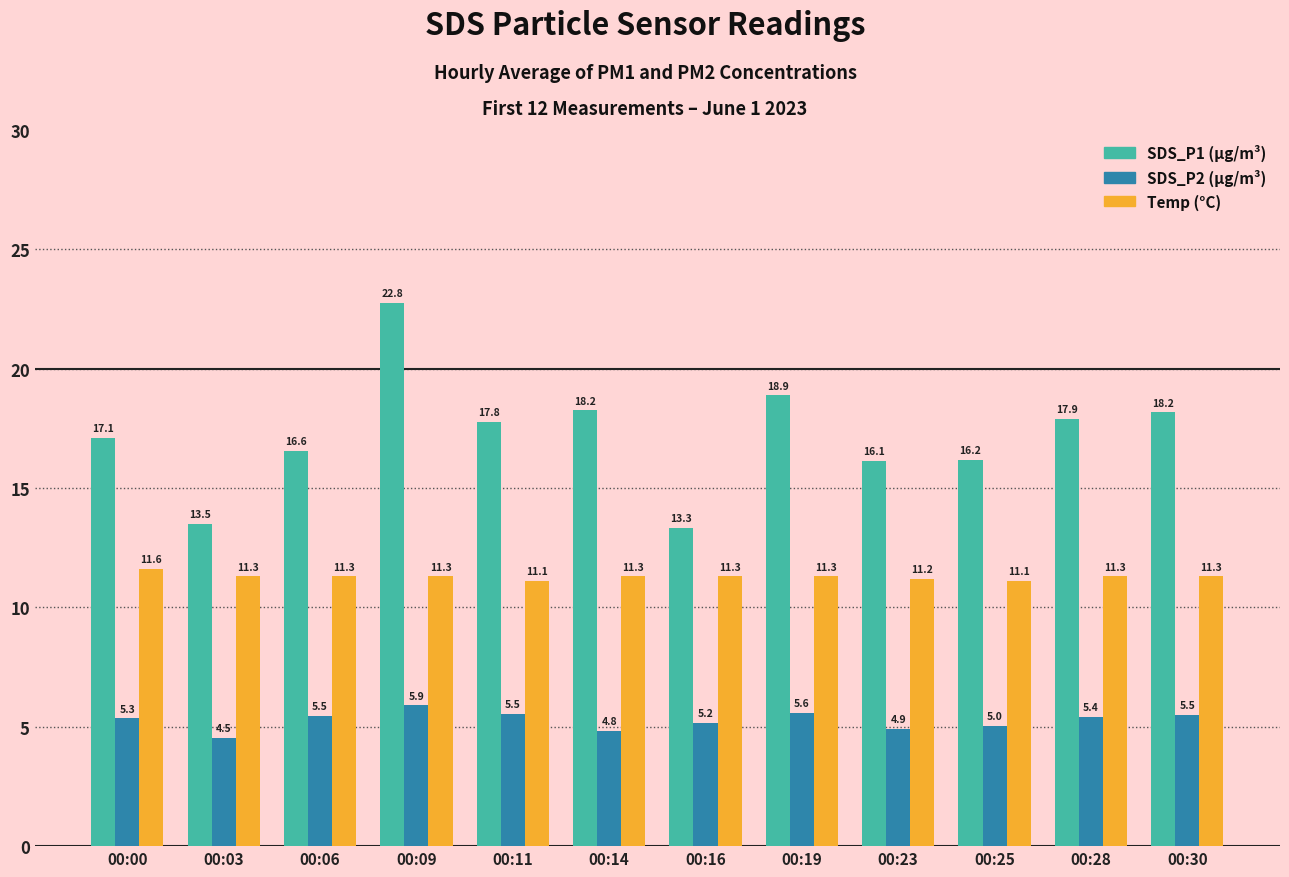

What is the difference between the highest and lowest values at 00:28?

12.5